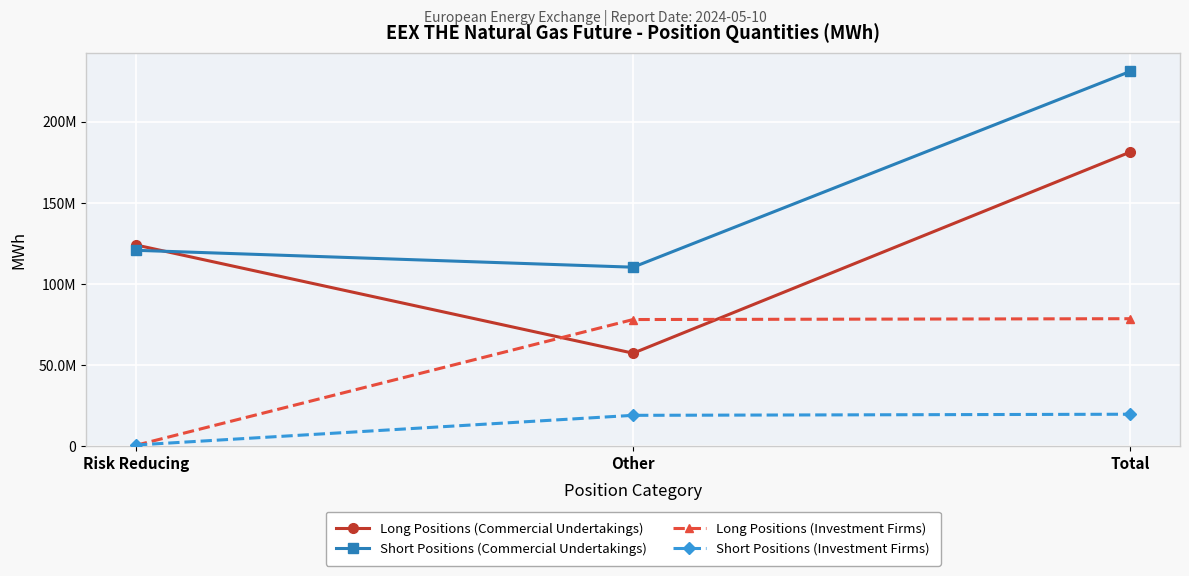

Between Total and Risk Reducing, which is larger?

Total